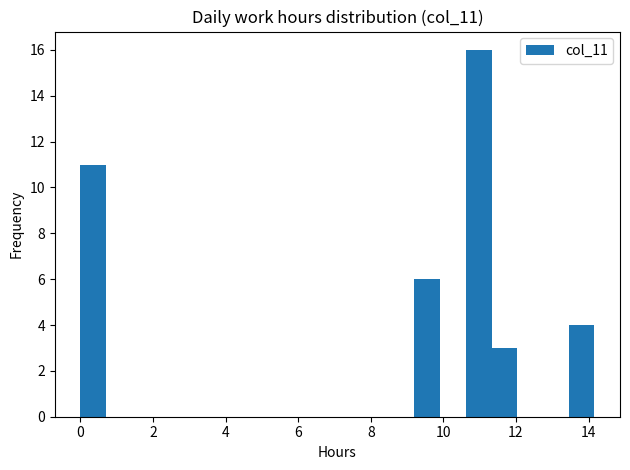

Around what value on the x-axis is the tallest bar? Give the approximate position of its centre, as read against the axis.

11.0